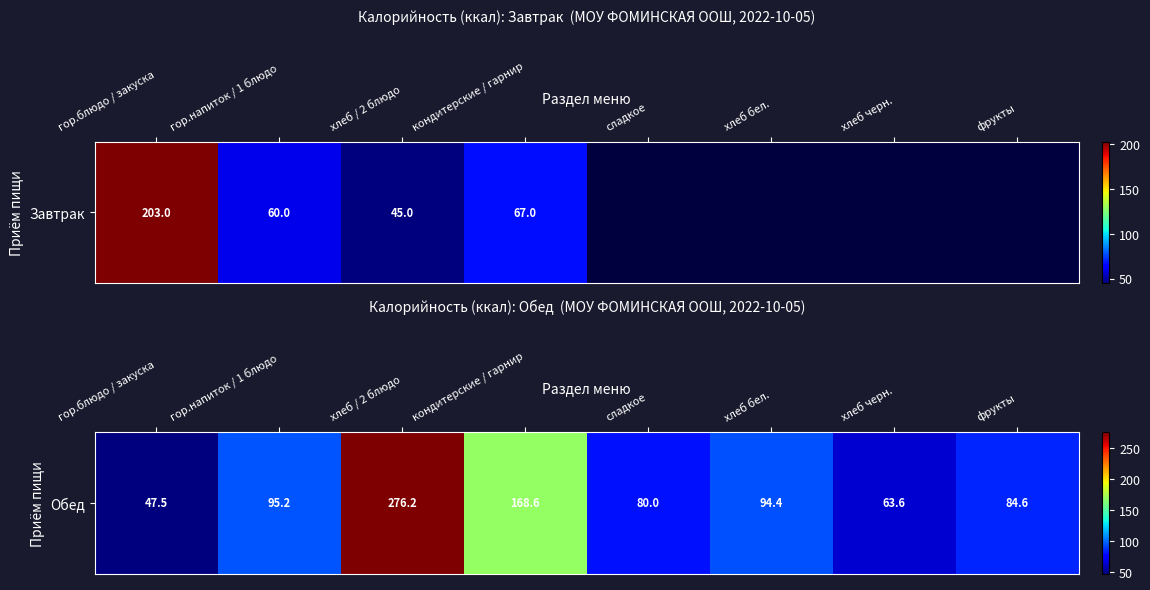

Approximately how many times larger is the value at хлеб / 2 блюдо compared to гор.блюдо / закуска?

5.8